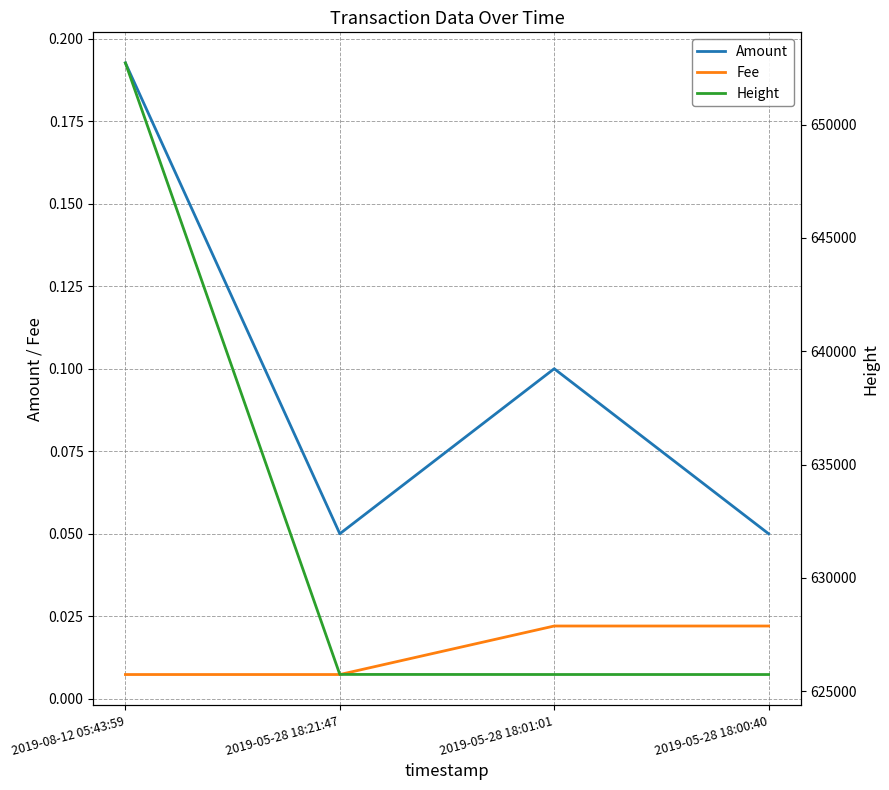

The Fee series shows 0.0 at 2019-08-12 05:43:59. True or false?

False